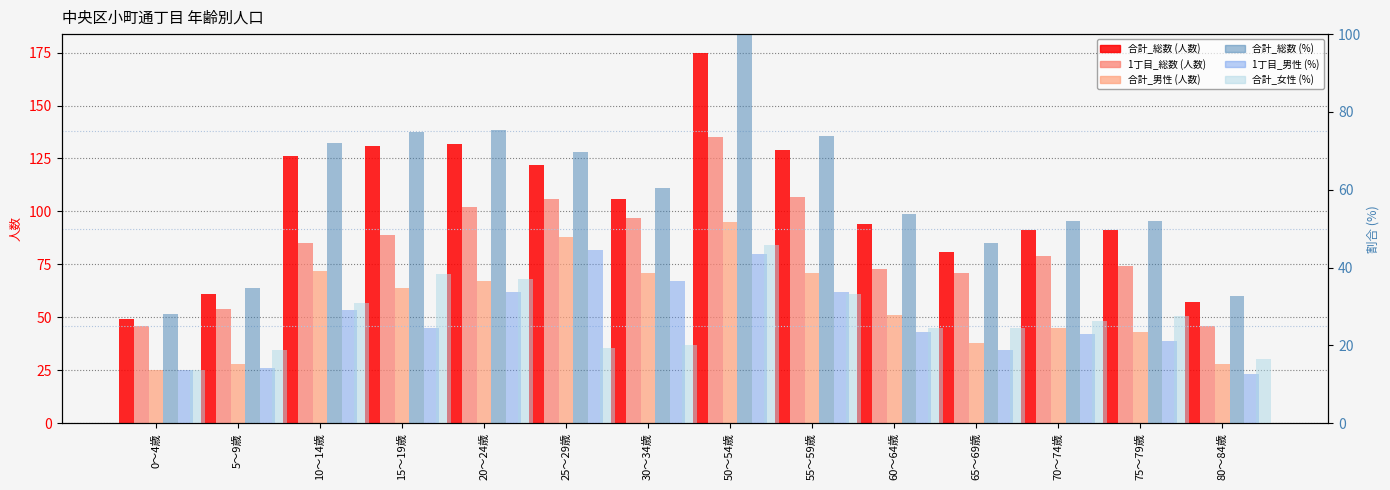

Rank the series by their maximum value, from lowest to highest.

1丁目_男性_pct, 合計_女性_pct, 合計_男性, 合計_総数_pct, 1丁目_総数, 合計_総数